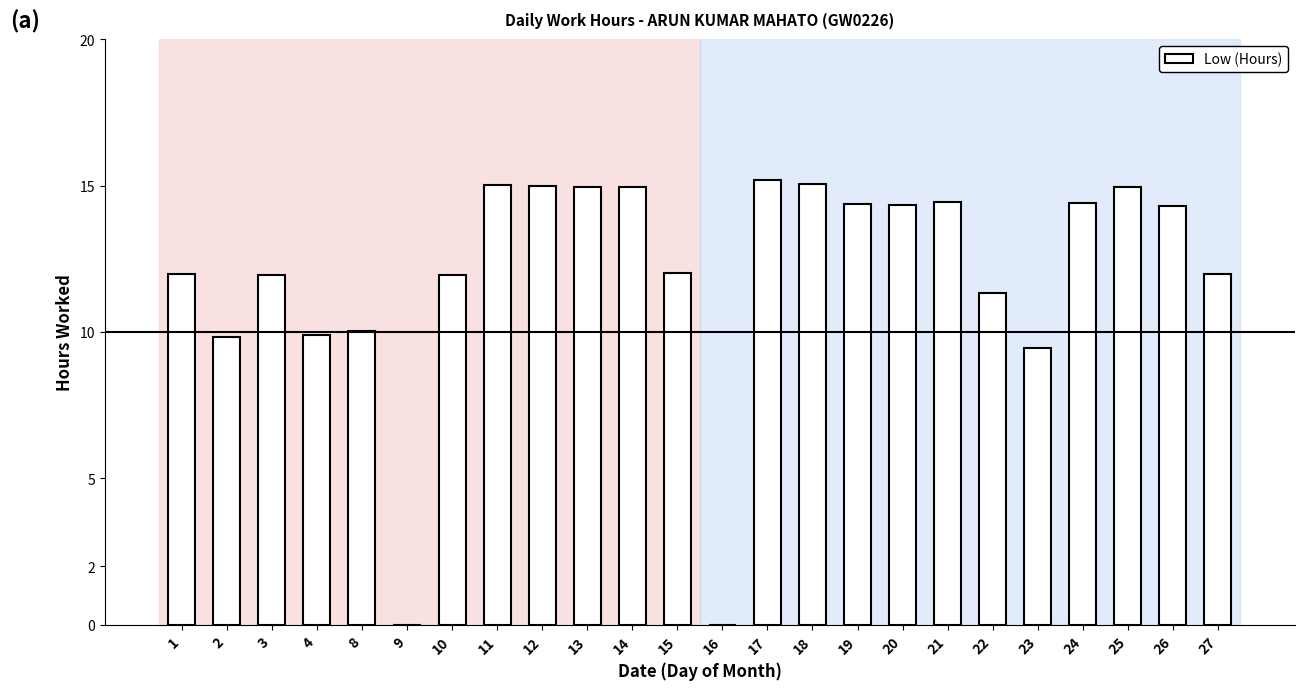

What is the greatest value displayed?

15.2